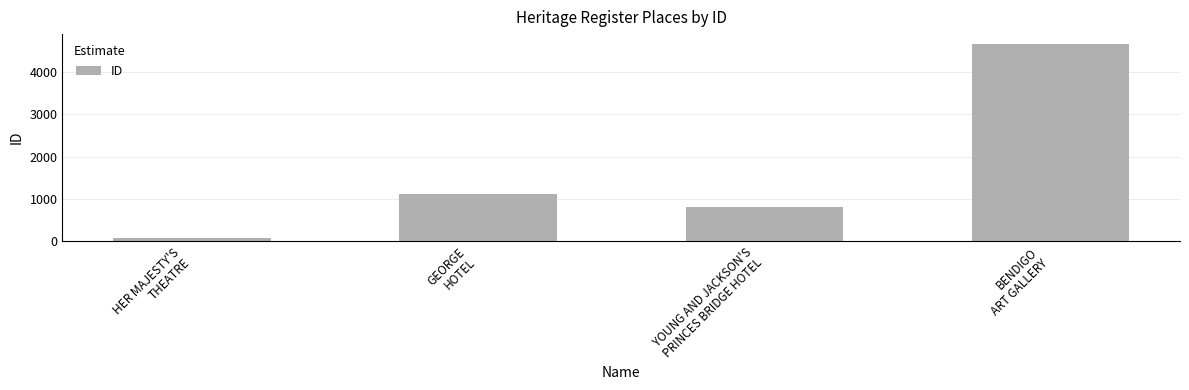

What is the sum of the values at BENDIGO
ART GALLERY and GEORGE
HOTEL?

5772